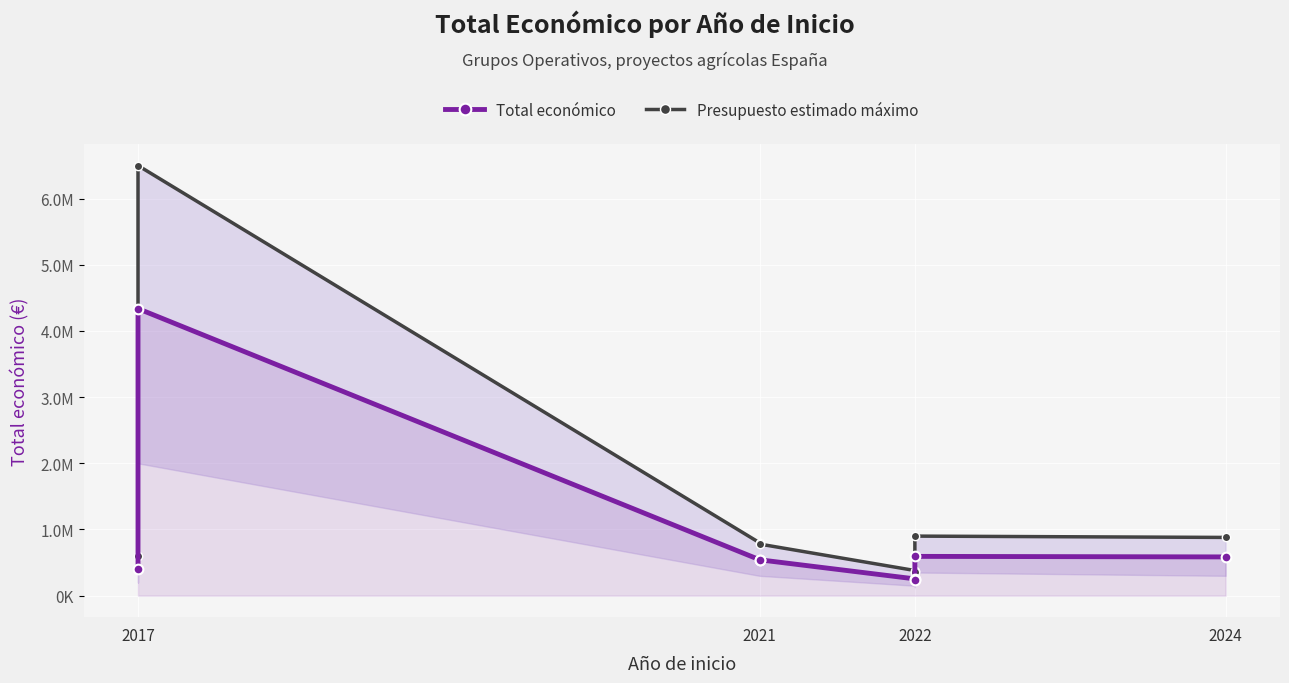

What is the lowest value of the Presupuesto estimado máximo series?

360000